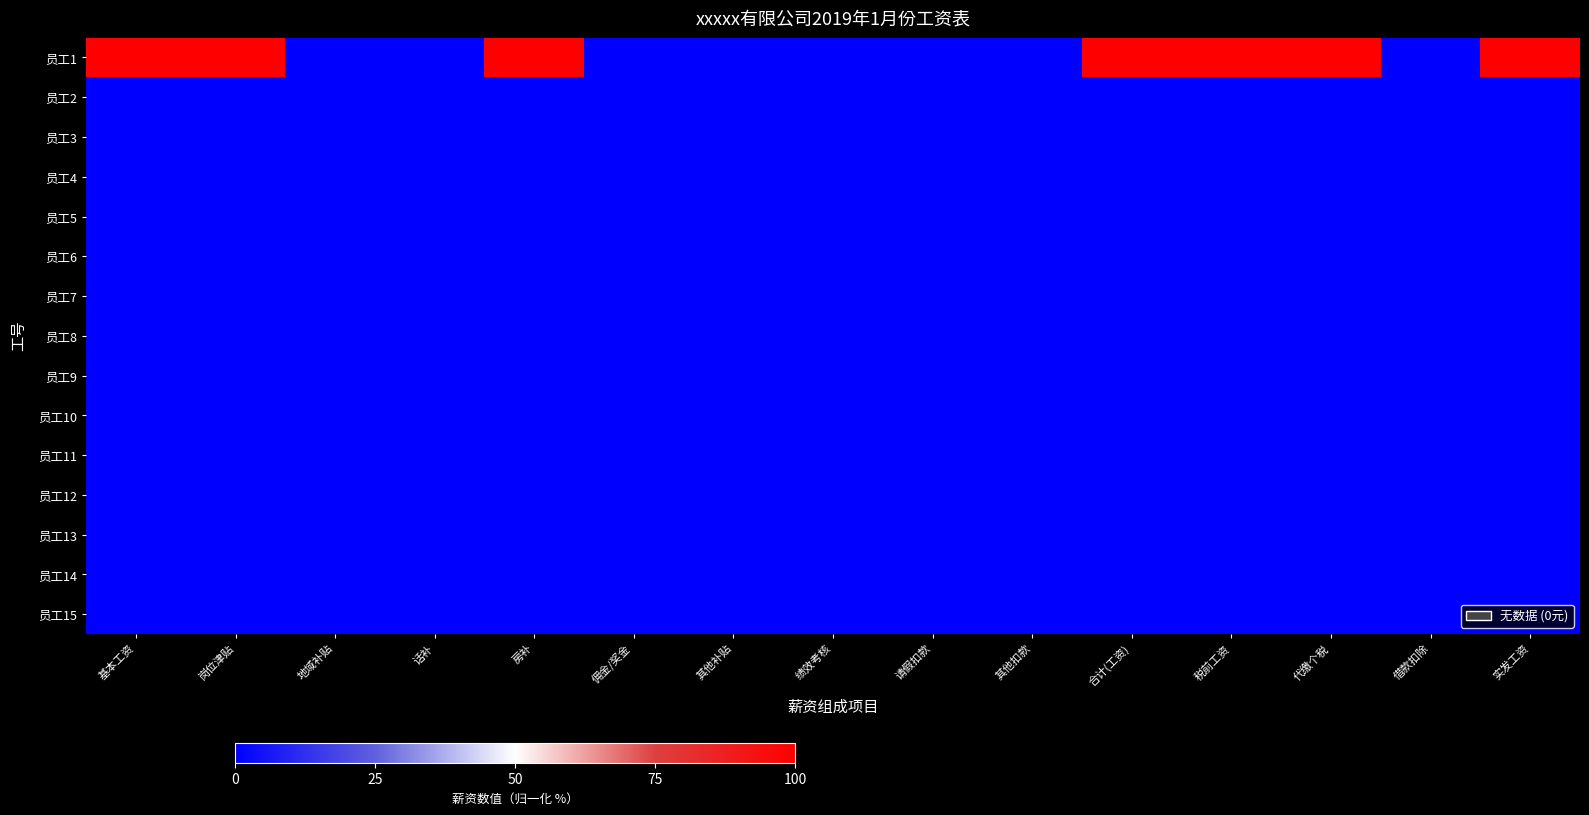

Reading left to right, what are all the values shown in this chart?

员工1: 基本工资=100	岗位津贴=100	地域补贴=0	话补=0	房补=100	佣金/奖金=0	其他补贴=0	绩效考核=0	请假扣款=0	其他扣款=0	合计(工资)=100	税前工资=100	代缴个税=100	借款扣除=0	实发工资=100
员工2: 基本工资=0	岗位津贴=0	地域补贴=0	话补=0	房补=0	佣金/奖金=0	其他补贴=0	绩效考核=0	请假扣款=0	其他扣款=0	合计(工资)=0	税前工资=0	代缴个税=0	借款扣除=0	实发工资=0
员工3: 基本工资=0	岗位津贴=0	地域补贴=0	话补=0	房补=0	佣金/奖金=0	其他补贴=0	绩效考核=0	请假扣款=0	其他扣款=0	合计(工资)=0	税前工资=0	代缴个税=0	借款扣除=0	实发工资=0
员工4: 基本工资=0	岗位津贴=0	地域补贴=0	话补=0	房补=0	佣金/奖金=0	其他补贴=0	绩效考核=0	请假扣款=0	其他扣款=0	合计(工资)=0	税前工资=0	代缴个税=0	借款扣除=0	实发工资=0
员工5: 基本工资=0	岗位津贴=0	地域补贴=0	话补=0	房补=0	佣金/奖金=0	其他补贴=0	绩效考核=0	请假扣款=0	其他扣款=0	合计(工资)=0	税前工资=0	代缴个税=0	借款扣除=0	实发工资=0
员工6: 基本工资=0	岗位津贴=0	地域补贴=0	话补=0	房补=0	佣金/奖金=0	其他补贴=0	绩效考核=0	请假扣款=0	其他扣款=0	合计(工资)=0	税前工资=0	代缴个税=0	借款扣除=0	实发工资=0
员工7: 基本工资=0	岗位津贴=0	地域补贴=0	话补=0	房补=0	佣金/奖金=0	其他补贴=0	绩效考核=0	请假扣款=0	其他扣款=0	合计(工资)=0	税前工资=0	代缴个税=0	借款扣除=0	实发工资=0
员工8: 基本工资=0	岗位津贴=0	地域补贴=0	话补=0	房补=0	佣金/奖金=0	其他补贴=0	绩效考核=0	请假扣款=0	其他扣款=0	合计(工资)=0	税前工资=0	代缴个税=0	借款扣除=0	实发工资=0
员工9: 基本工资=0	岗位津贴=0	地域补贴=0	话补=0	房补=0	佣金/奖金=0	其他补贴=0	绩效考核=0	请假扣款=0	其他扣款=0	合计(工资)=0	税前工资=0	代缴个税=0	借款扣除=0	实发工资=0
员工10: 基本工资=0	岗位津贴=0	地域补贴=0	话补=0	房补=0	佣金/奖金=0	其他补贴=0	绩效考核=0	请假扣款=0	其他扣款=0	合计(工资)=0	税前工资=0	代缴个税=0	借款扣除=0	实发工资=0
员工11: 基本工资=0	岗位津贴=0	地域补贴=0	话补=0	房补=0	佣金/奖金=0	其他补贴=0	绩效考核=0	请假扣款=0	其他扣款=0	合计(工资)=0	税前工资=0	代缴个税=0	借款扣除=0	实发工资=0
员工12: 基本工资=0	岗位津贴=0	地域补贴=0	话补=0	房补=0	佣金/奖金=0	其他补贴=0	绩效考核=0	请假扣款=0	其他扣款=0	合计(工资)=0	税前工资=0	代缴个税=0	借款扣除=0	实发工资=0
员工13: 基本工资=0	岗位津贴=0	地域补贴=0	话补=0	房补=0	佣金/奖金=0	其他补贴=0	绩效考核=0	请假扣款=0	其他扣款=0	合计(工资)=0	税前工资=0	代缴个税=0	借款扣除=0	实发工资=0
员工14: 基本工资=0	岗位津贴=0	地域补贴=0	话补=0	房补=0	佣金/奖金=0	其他补贴=0	绩效考核=0	请假扣款=0	其他扣款=0	合计(工资)=0	税前工资=0	代缴个税=0	借款扣除=0	实发工资=0
员工15: 基本工资=0	岗位津贴=0	地域补贴=0	话补=0	房补=0	佣金/奖金=0	其他补贴=0	绩效考核=0	请假扣款=0	其他扣款=0	合计(工资)=0	税前工资=0	代缴个税=0	借款扣除=0	实发工资=0